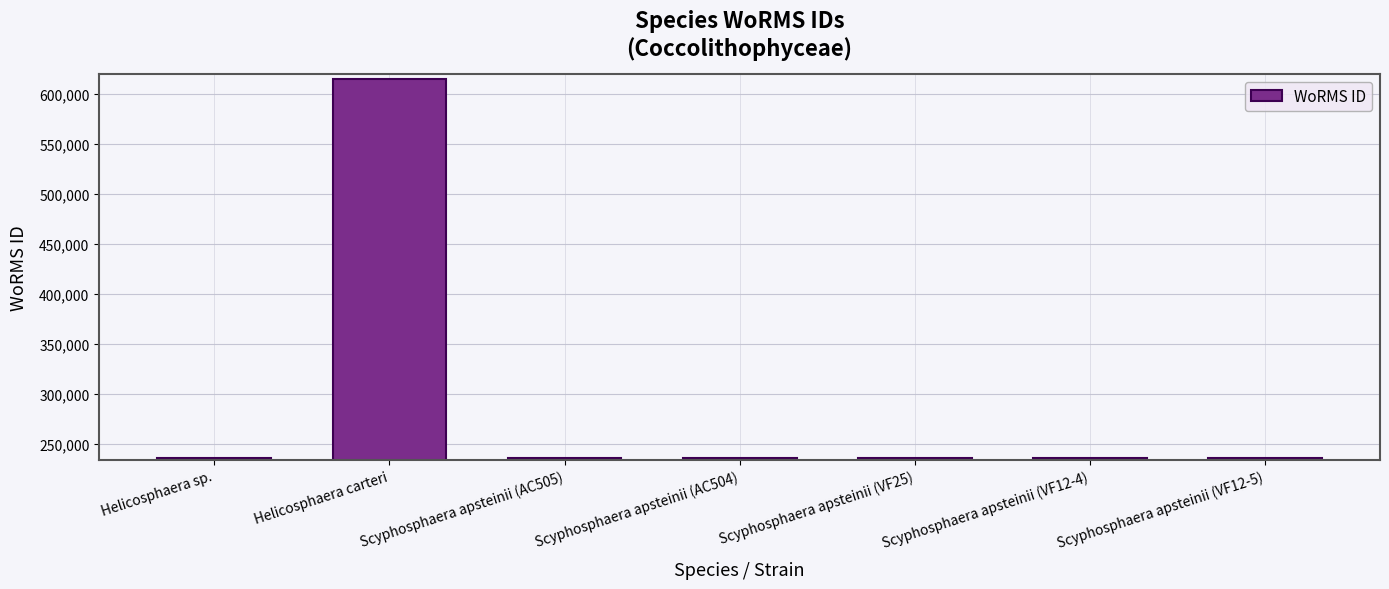

Does the chart contain any negative values?

No